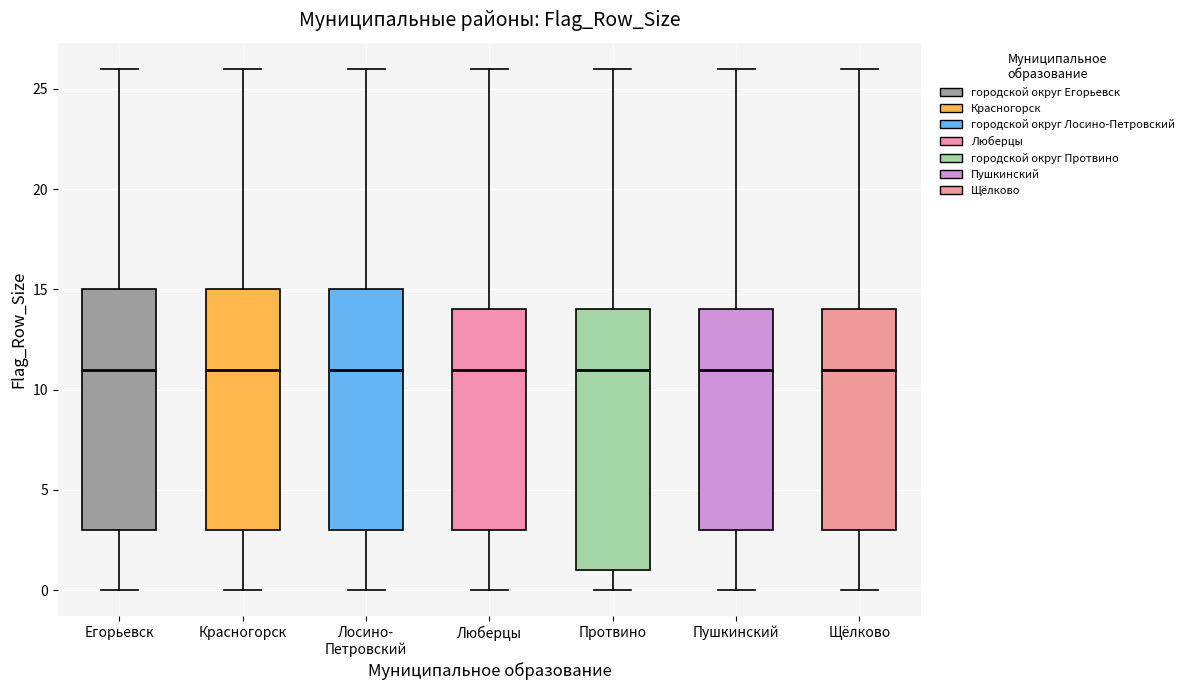

Reading left to right, transcribe this box plot: for each box, give where its median line is, the range the box spans, and where its two whiskers end, as read against the y-axis. The values are not printed on the chart, so give them approximately, as read against the axis.

Егорьевск: median 11, box 3 to 15, whiskers 0 to 26
Красногорск: median 11, box 3 to 15, whiskers 0 to 26
Лосино- Петровский: median 11, box 3 to 15, whiskers 0 to 26
Люберцы: median 11, box 3 to 14, whiskers 0 to 26
Протвино: median 11, box 1 to 14, whiskers 0 to 26
Пушкинский: median 11, box 3 to 14, whiskers 0 to 26
Щёлково: median 11, box 3 to 14, whiskers 0 to 26